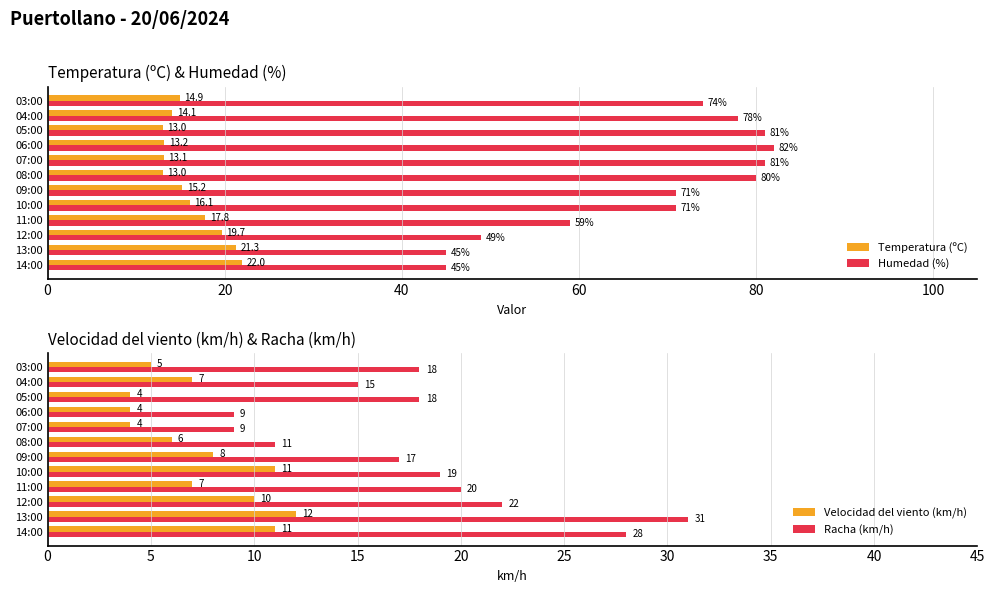

At which label is Temperatura (ºC) closest to 17?

11:00